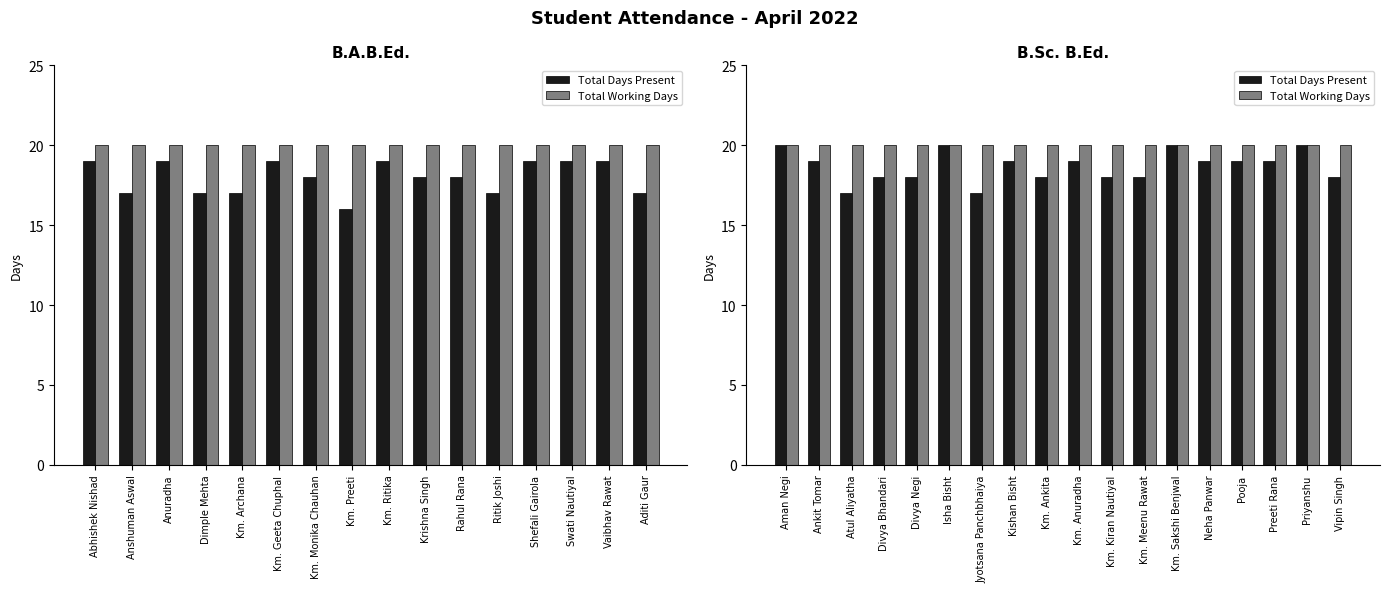

What position from the left is Atul Aliyatha?

3